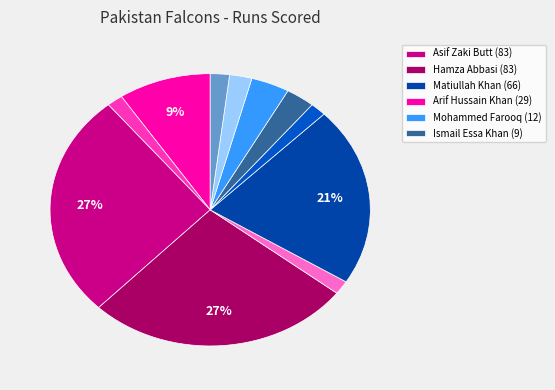

Rank the categories by value from highest to lowest.

Asif Zaki Butt, Hamza Abbasi, Matiullah Khan, Arif Hussain Khan, Mohammed Farooq, Ismail Essa Khan, Zeeshan Ali Mansha, Sher Afgan Khan Jadoon, Kashif Mahmod, Awais Abbasi, Waqar Ahmed Sr.